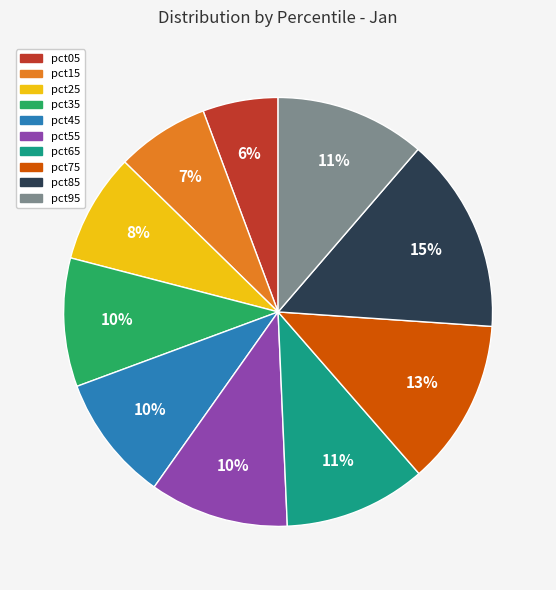

What is the largest slice in the pie chart?

pct85